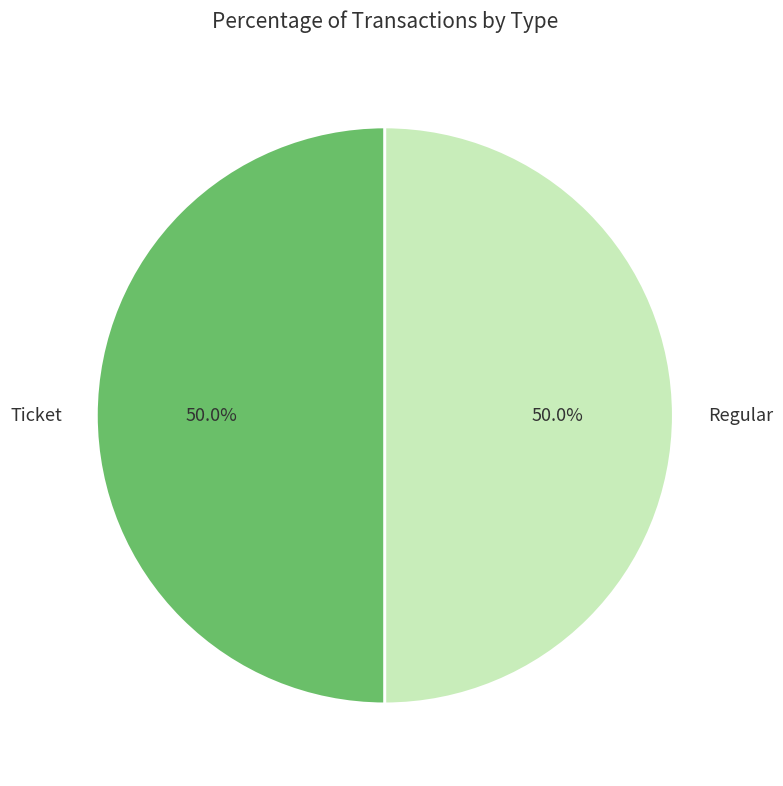

What percentage do Regular and Ticket together represent?

100.0%